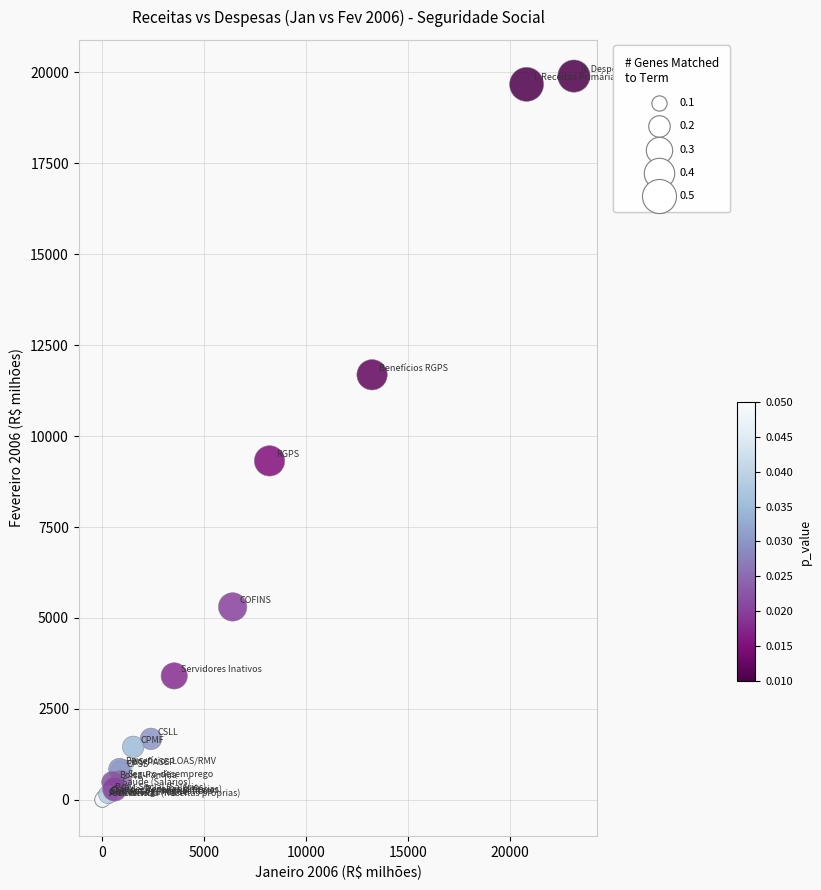

What Y value in the scatter plot is closest to 9947?

9318.6